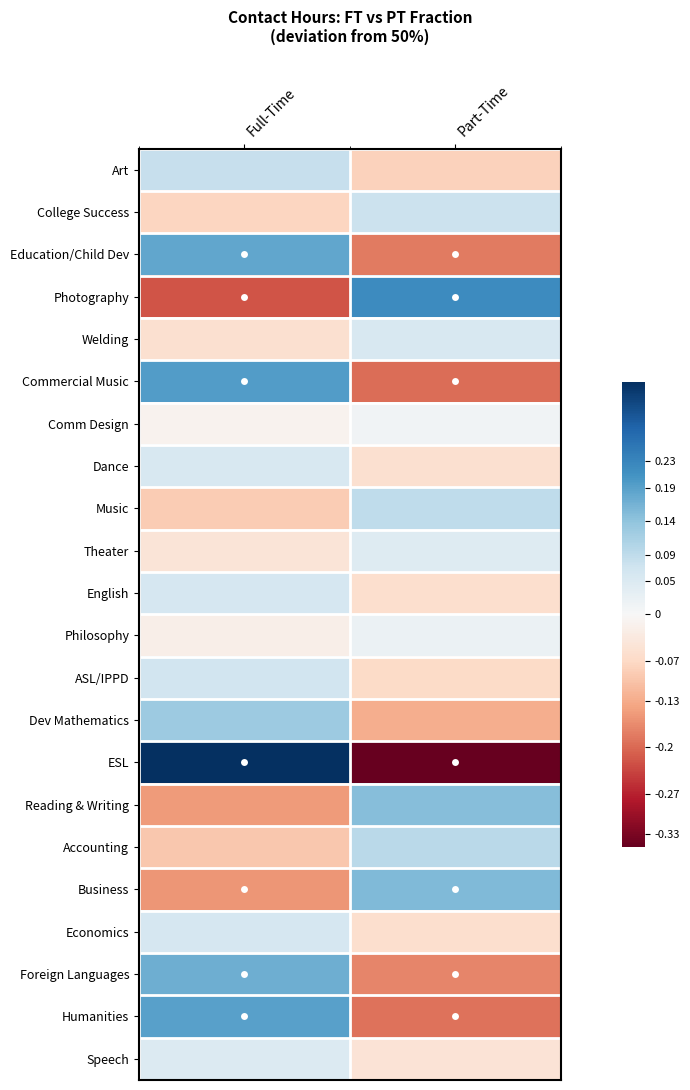

At how many categories does at least one series exceed 0?

2